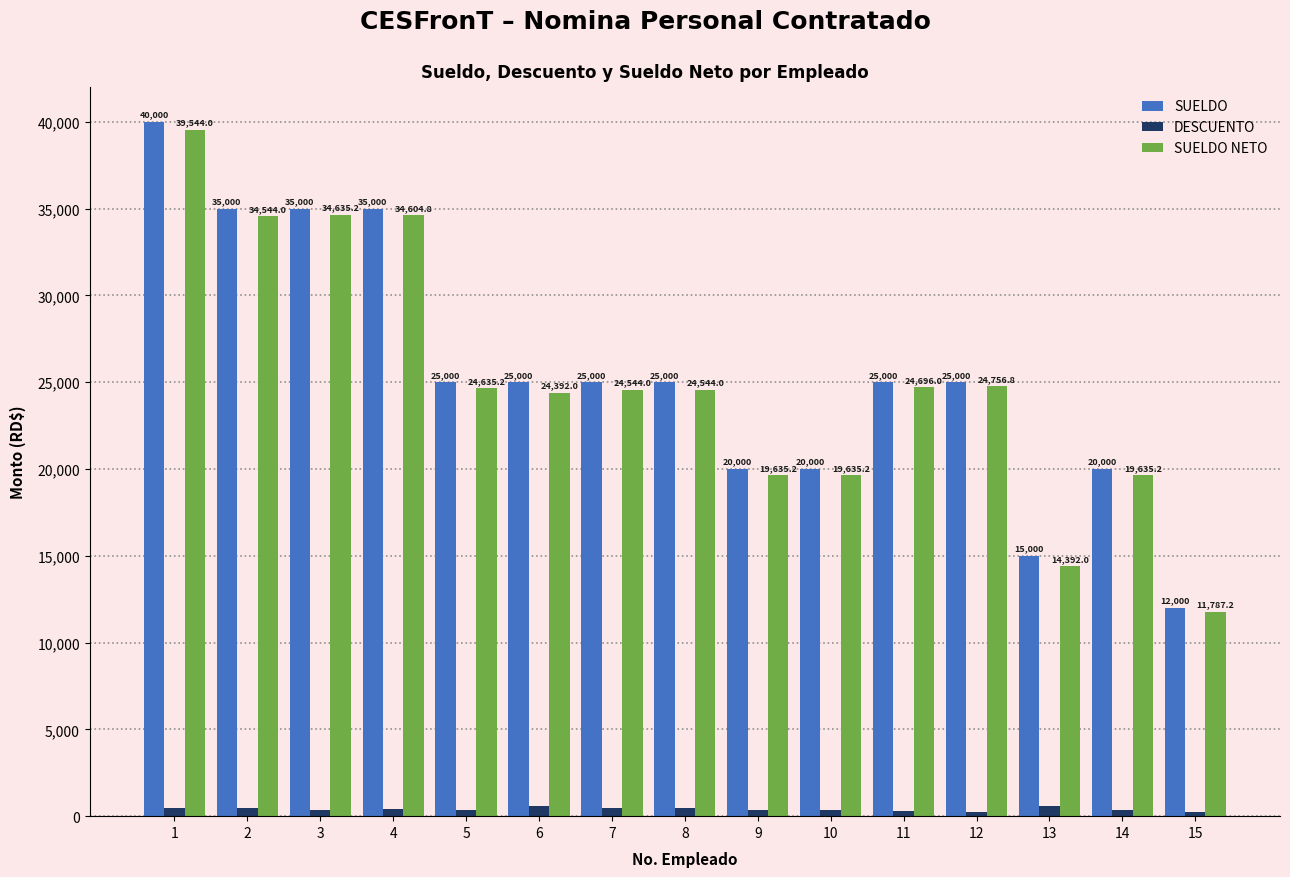

Reading left to right, transcribe all the data shown in this chart.

SUELDO: 1=40000.0	2=35000.0	3=35000.0	4=35000.0	5=25000.0	6=25000.0	7=25000.0	8=25000.0	9=20000.0	10=20000.0	11=25000.0	12=25000.0	13=15000.0	14=20000.0	15=12000.0
DESCUENTO: 1=456.0	2=456.0	3=364.8	4=395.2	5=364.8	6=608.0	7=456.0	8=456.0	9=364.8	10=364.8	11=304.0	12=243.2	13=608.0	14=364.8	15=212.8
SUELDO NETO: 1=39544.0	2=34544.0	3=34635.2	4=34604.8	5=24635.2	6=24392.0	7=24544.0	8=24544.0	9=19635.2	10=19635.2	11=24696.0	12=24756.8	13=14392.0	14=19635.2	15=11787.2